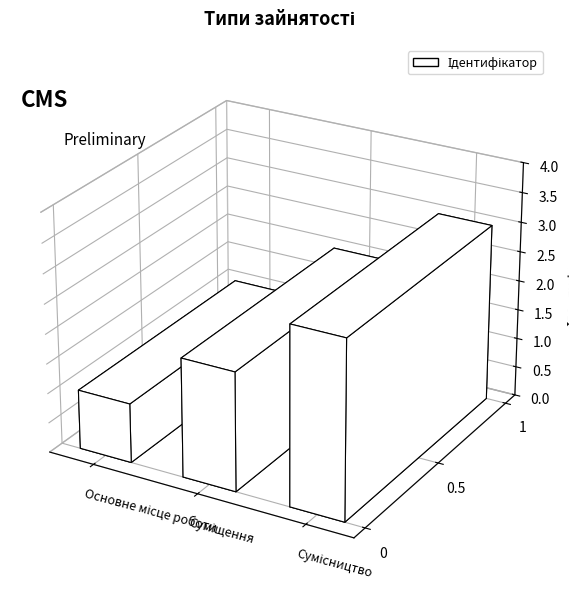

What is the difference between the maximum and minimum values?

2